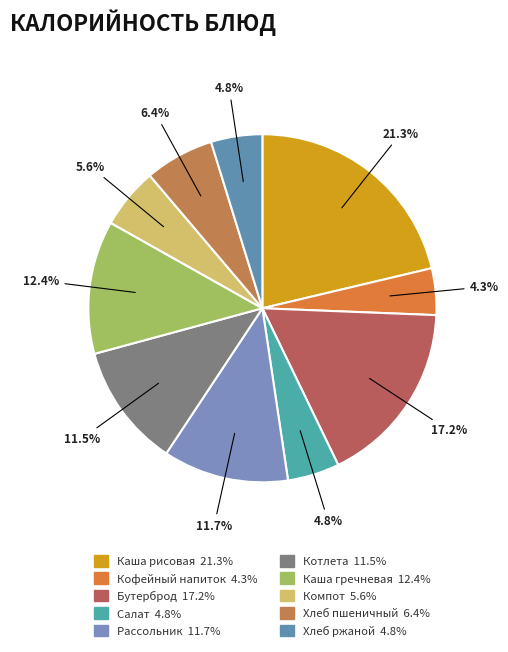

Count the number of slices in the pie.

10